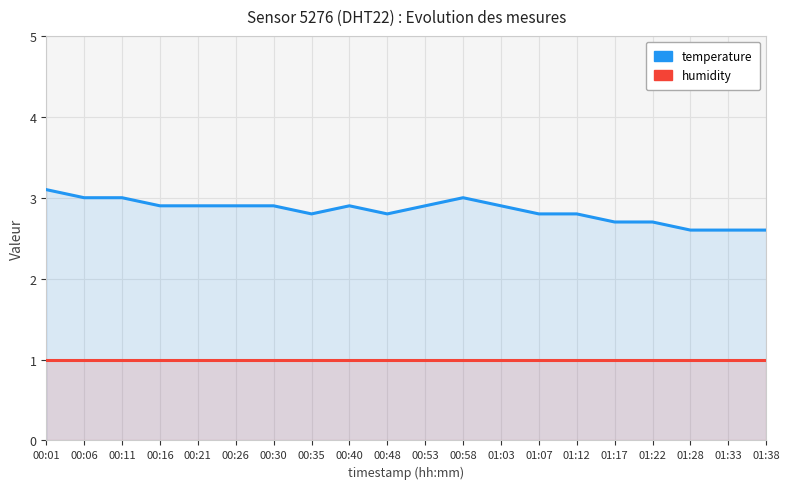

What is the label of the 7th point from the right?

01:07